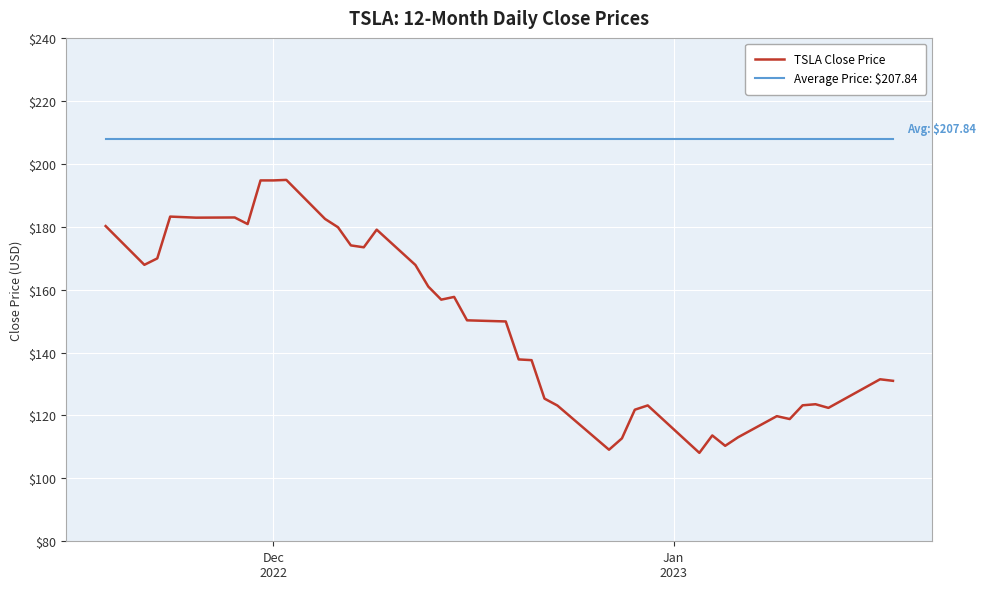

Rank the series by their average value, from highest to lowest.

Average Price: $207.84, TSLA Close Price